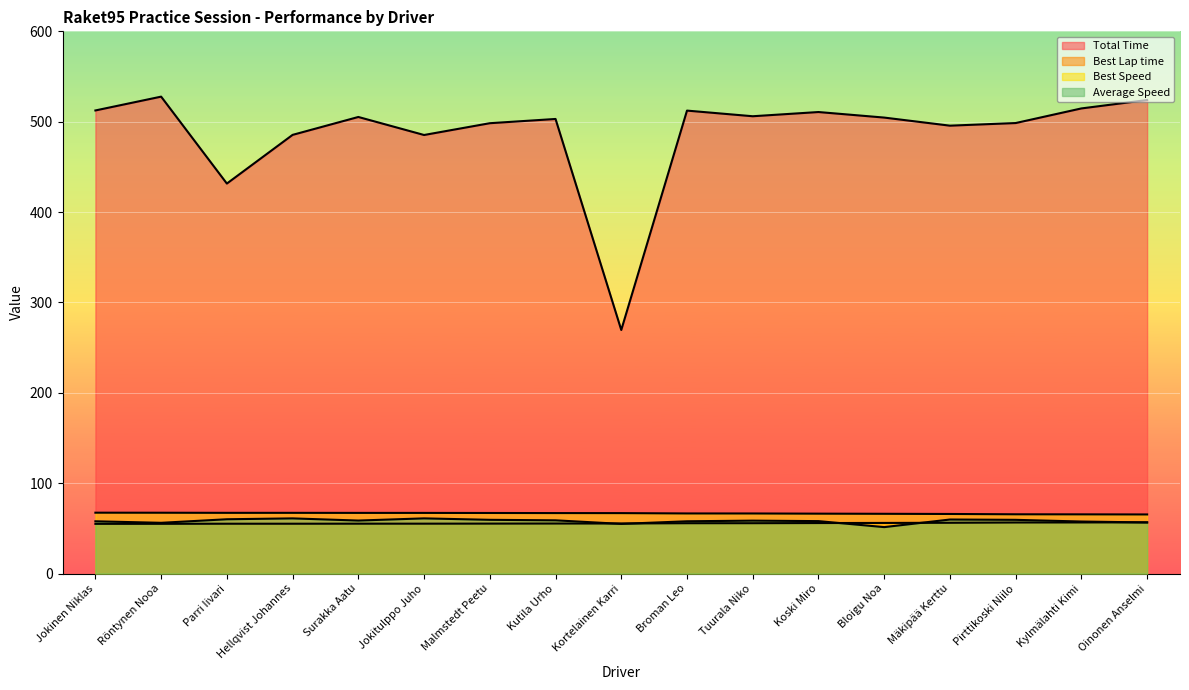

True or false: Average Speed and Total Time intersect in this chart.

False